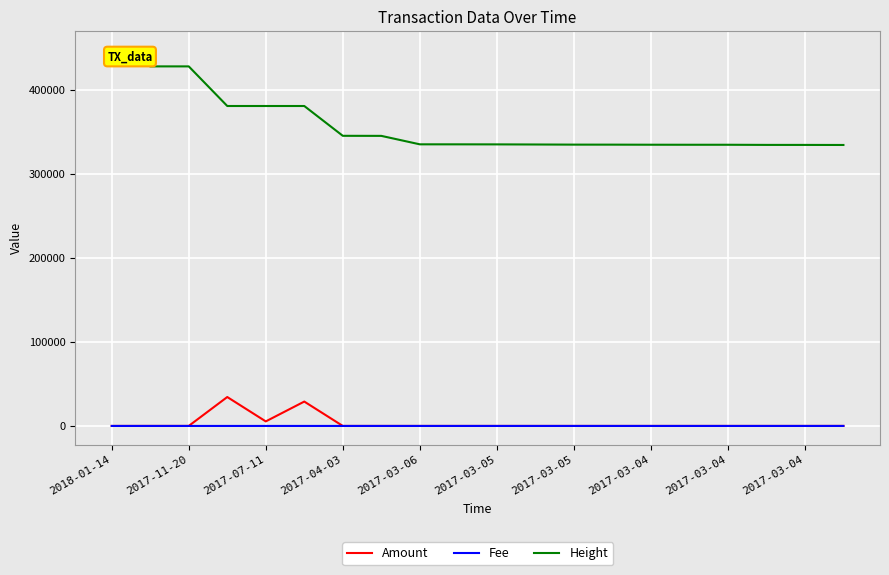

What is the maximum value shown in the chart?

447434.0